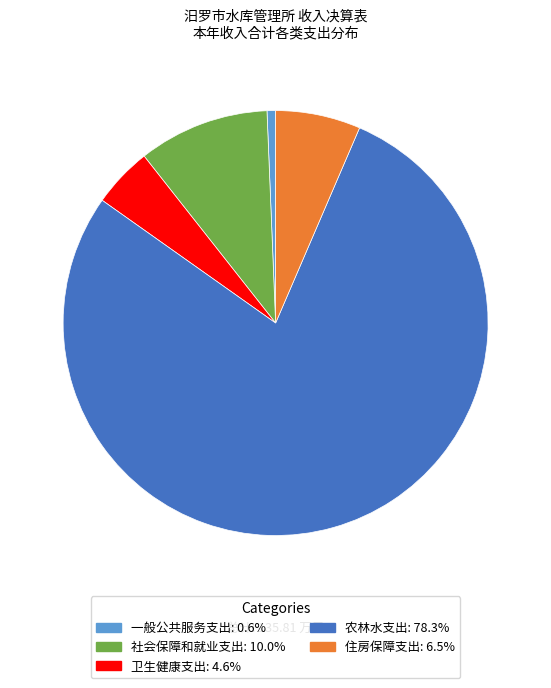

Is the sum of 一般公共服务支出: 0.6% and 农林水支出: 78.3% greater than half?

Yes